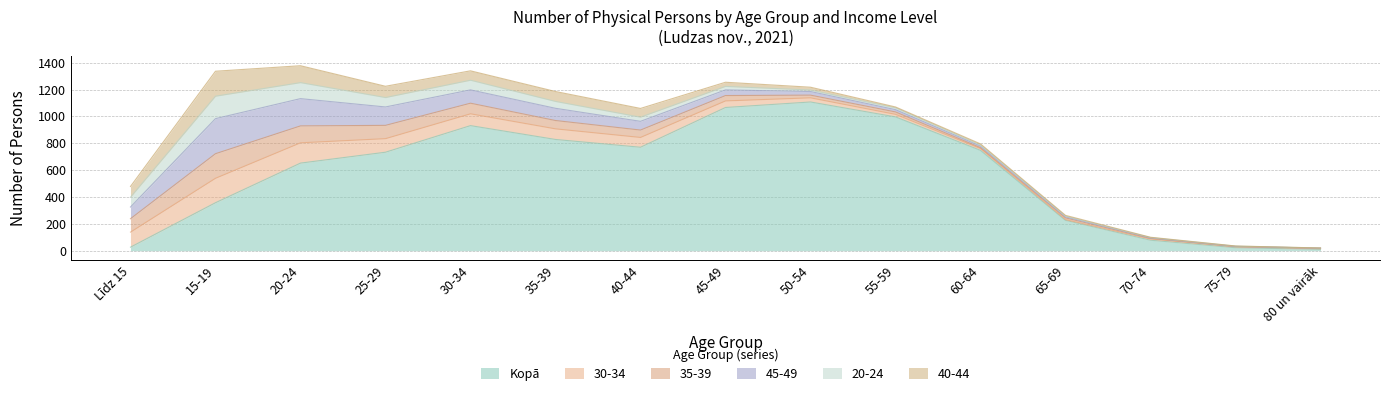

What is the difference between the highest and lowest values at 35-39?

777